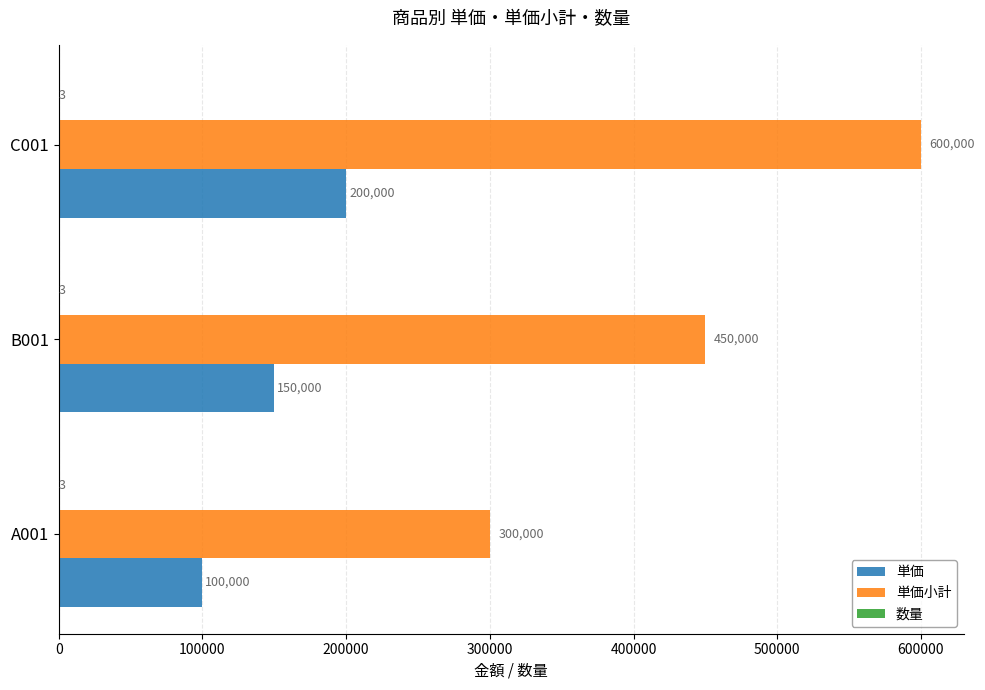

Between A001 and C001, which series saw the biggest shift?

単価小計